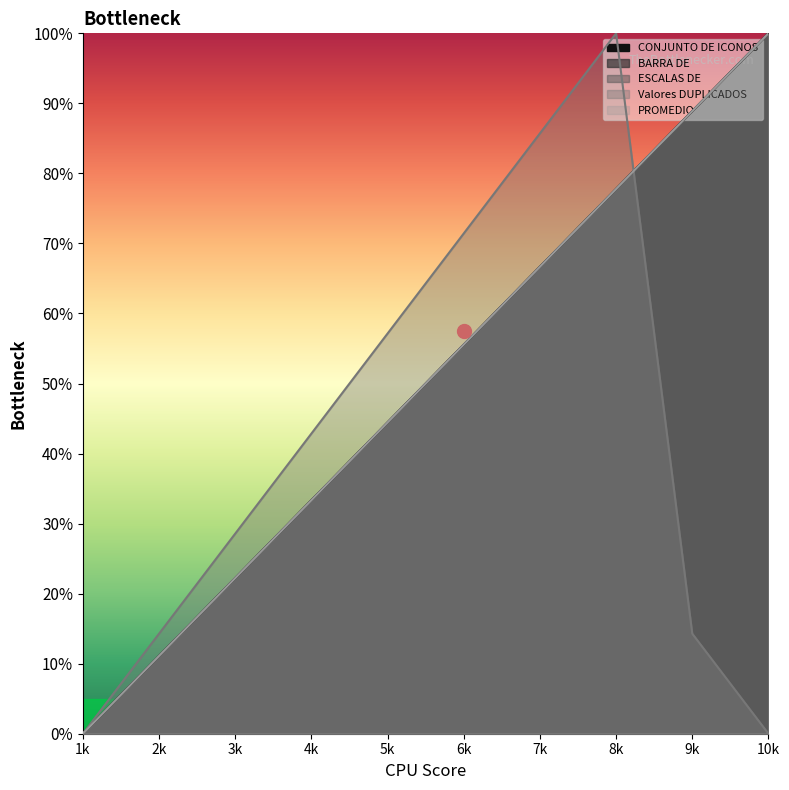

Where is the first local maximum for Valores DUPLICADOS?

8k